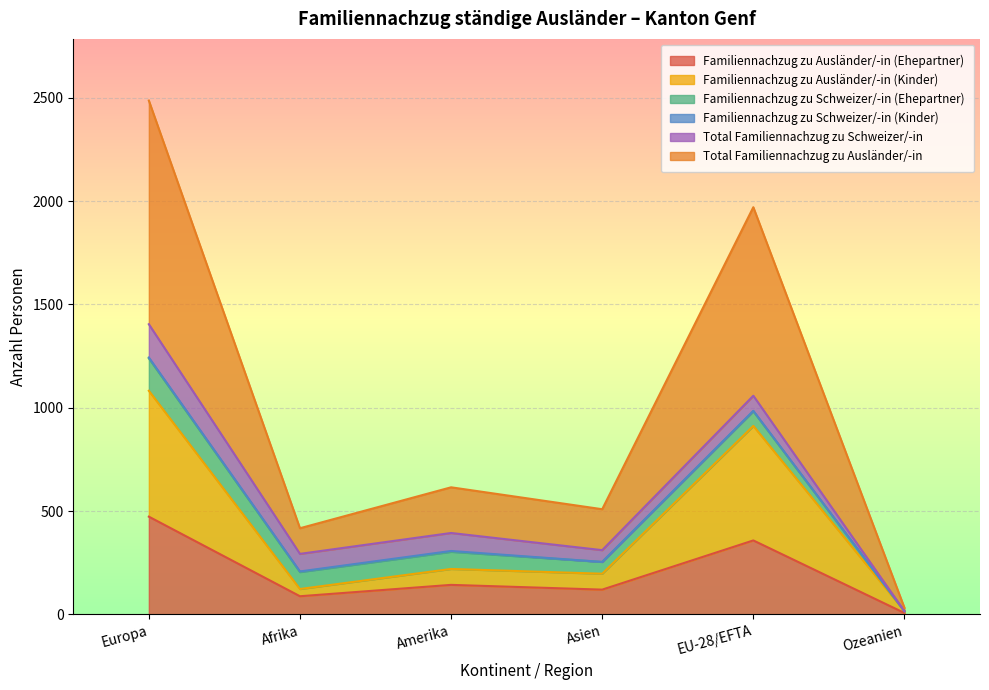

Which category has the highest value in the Familiennachzug zu Ausländer/-in (Ehepartner) series?

Europa